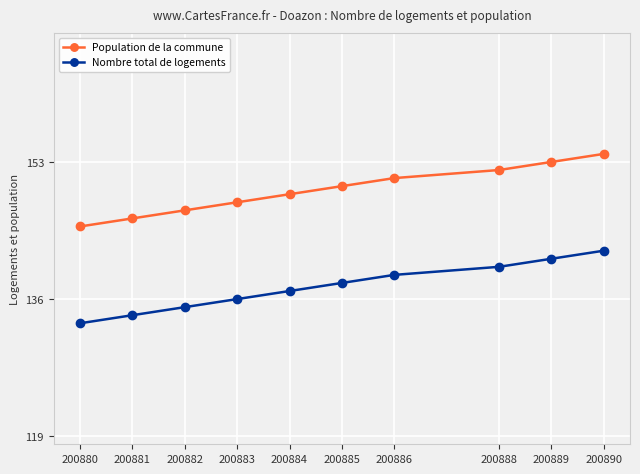

What is the value of the Nombre total de logements point at the 10th from the left?

142